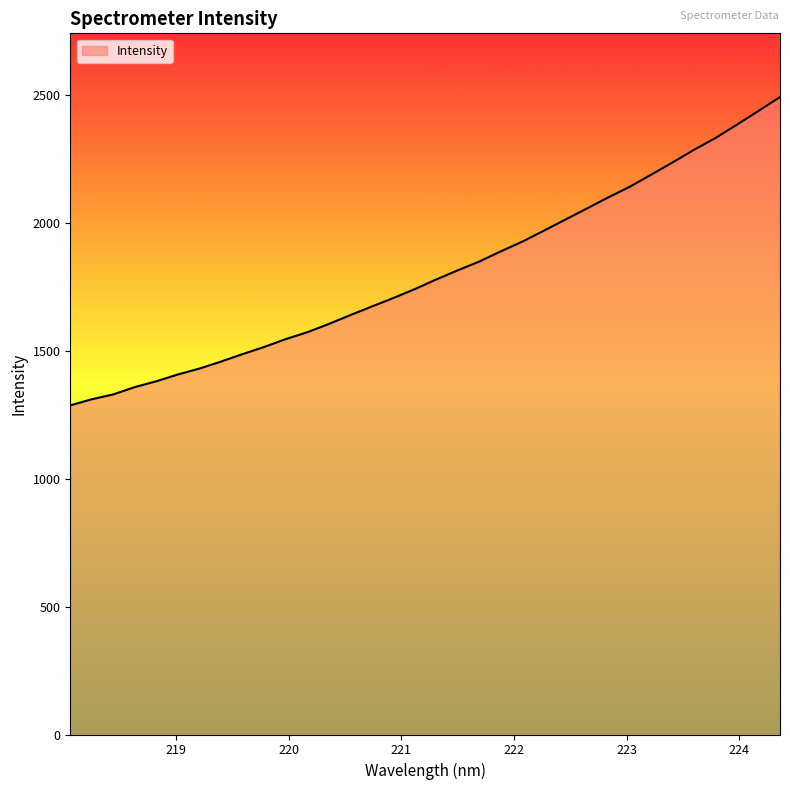

What is the minimum value shown in the chart?

1285.8